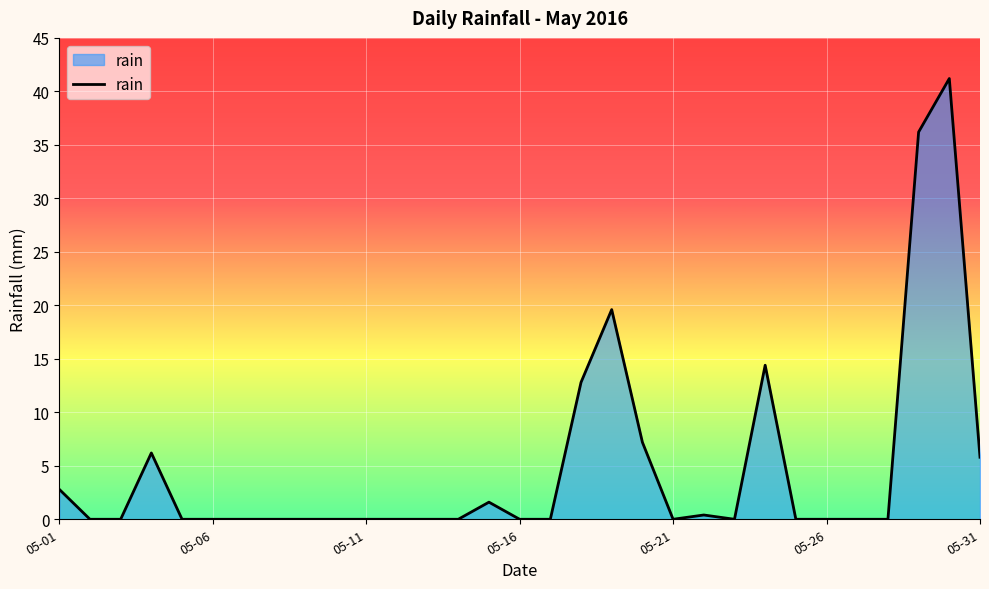

What is the sum of all values?

148.2